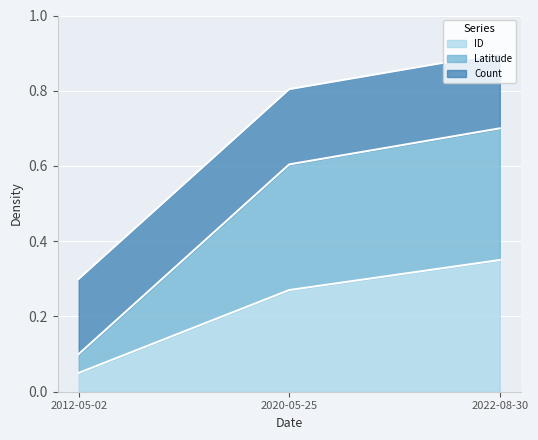

What is the difference between the ID values at 2022-08-30 and 2020-05-25?

0.1